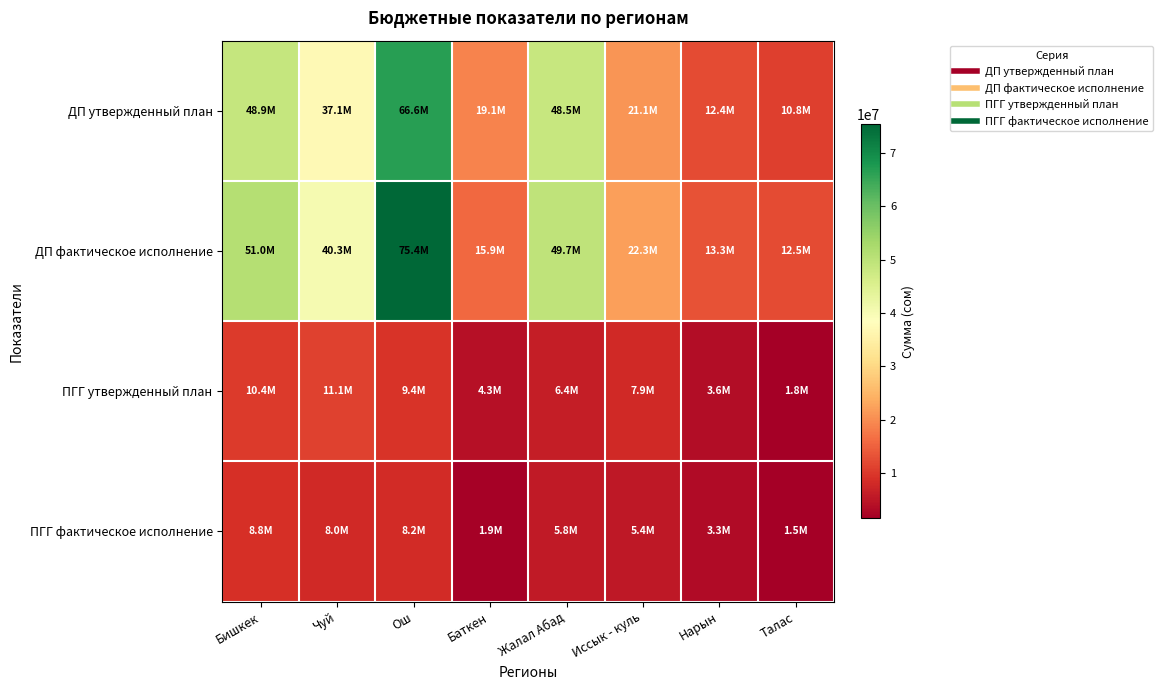

Reading left to right, extract all data points from this chart.

ДП утвержденный план: Бишкек=48856010.0	Чуй=37084950.0	Ош=66634540.0	Баткен=19052110.0	Жалал Абад=48516720.0	Иссык - куль=21053200.0	Нарын=12414010.0	Талас=10823820.0
ДП фактическое исполнение: Бишкек=51046166.9	Чуй=40337466.1	Ош=75445124.2	Баткен=15888946.6	Жалал Абад=49713862.5	Иссык - куль=22296491.2	Нарын=13349324.5	Талас=12478388.6
ПГГ утвержденный план: Бишкек=10375000.0	Чуй=11143700.0	Ош=9432300.0	Баткен=4319200.0	Жалал Абад=6413400.0	Иссык - куль=7913000.0	Нарын=3622600.0	Талас=1780800.0
ПГГ фактическое исполнение: Бишкек=8827380.3	Чуй=8041082.2	Ош=8204969.2	Баткен=1943677.1	Жалал Абад=5812451.2	Иссык - куль=5448808.4	Нарын=3275482.5	Талас=1536033.2